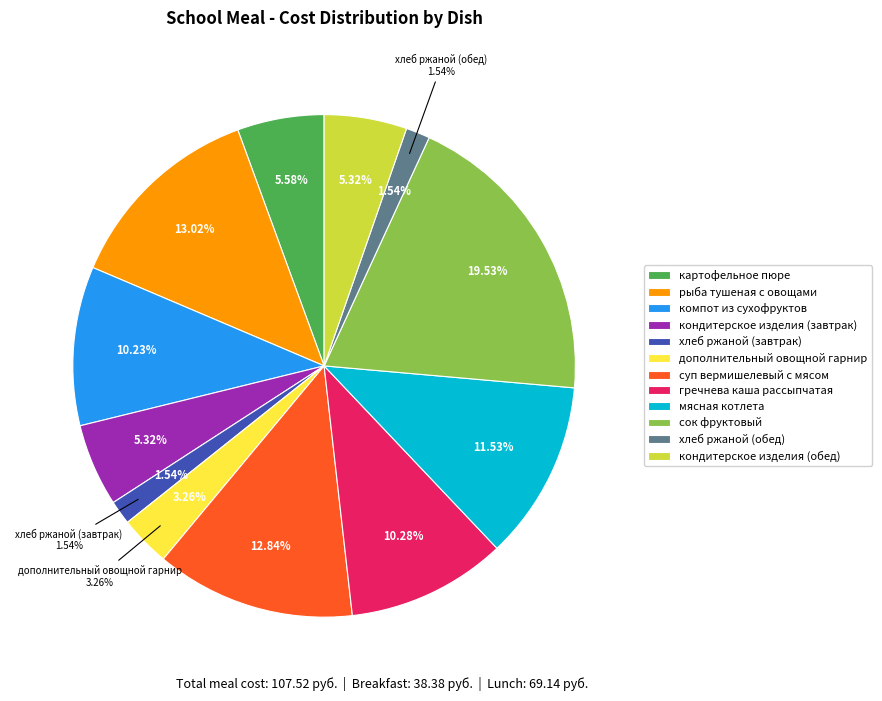

To the nearest percent, what percentage of the pie is мясная котлета?

12%